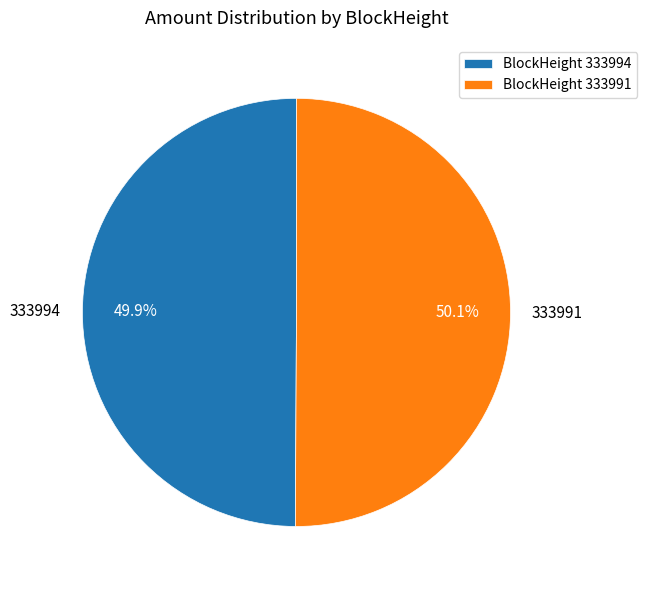

Combined, do 333994 and 333991 account for over 50%?

Yes